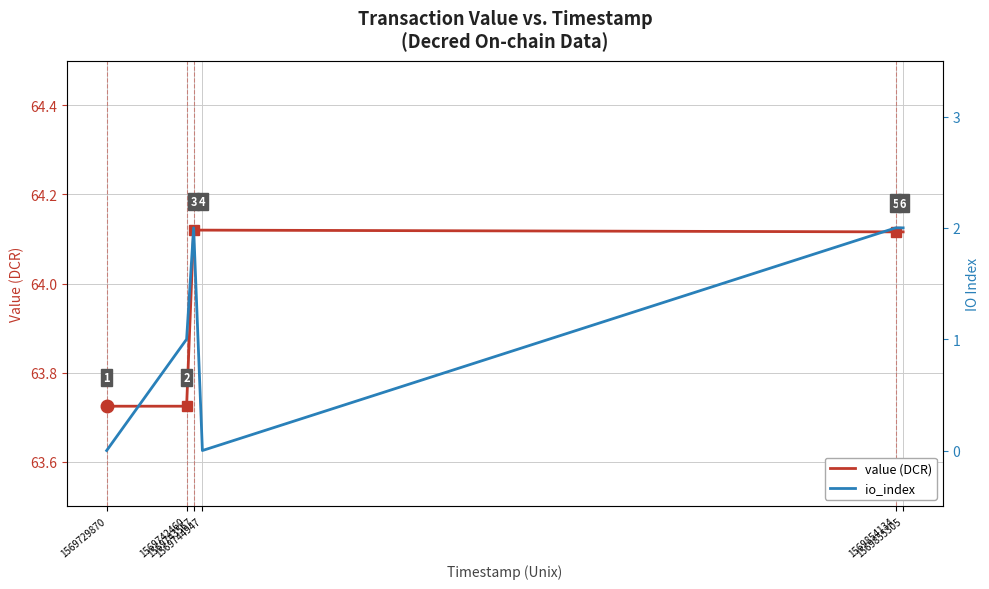

True or false: io_index has a value of 0.0 at 1569729870.

True